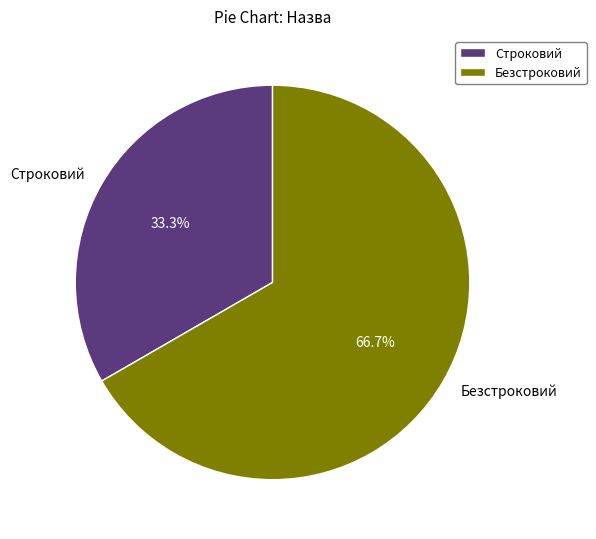

Count the number of slices in the pie.

2